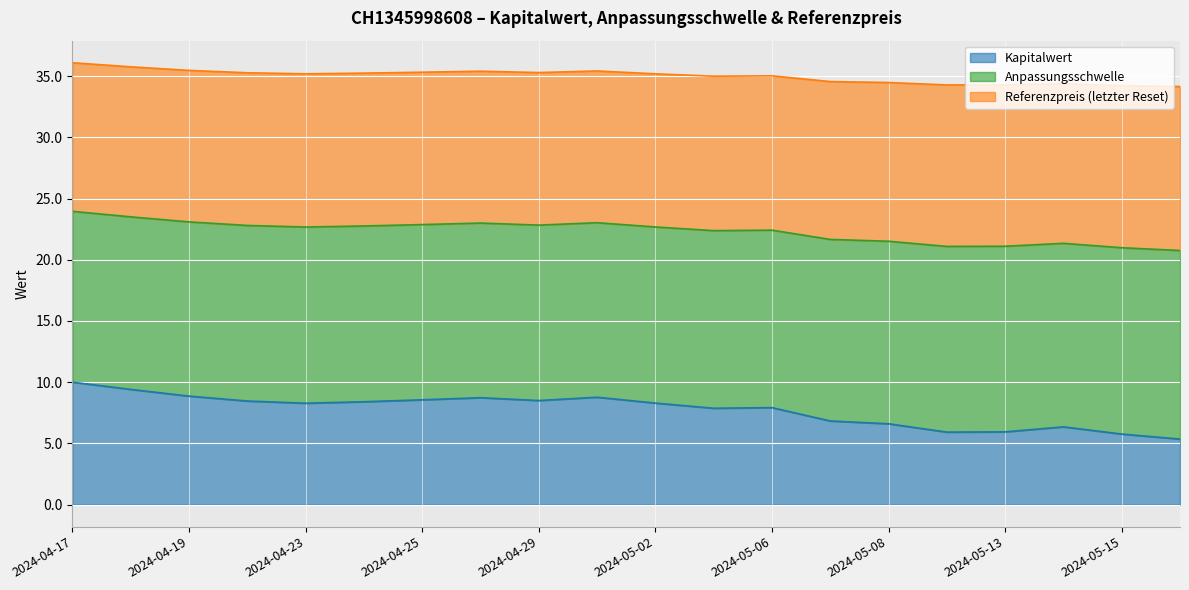

What is the minimum value shown in the chart?

5.3